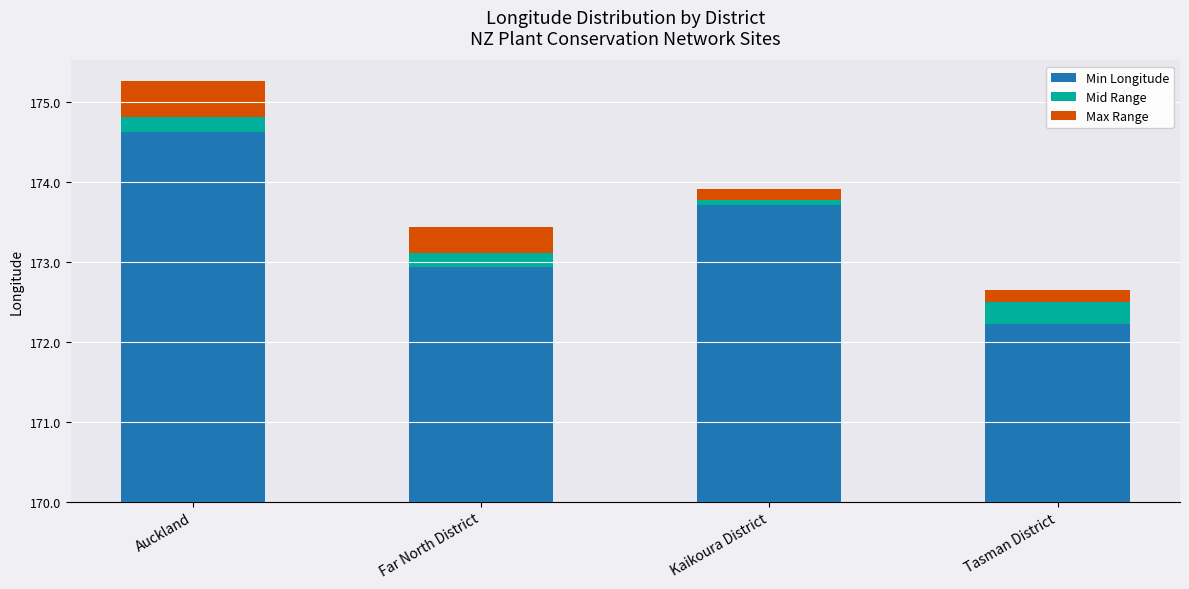

What position from the right is Auckland?

4